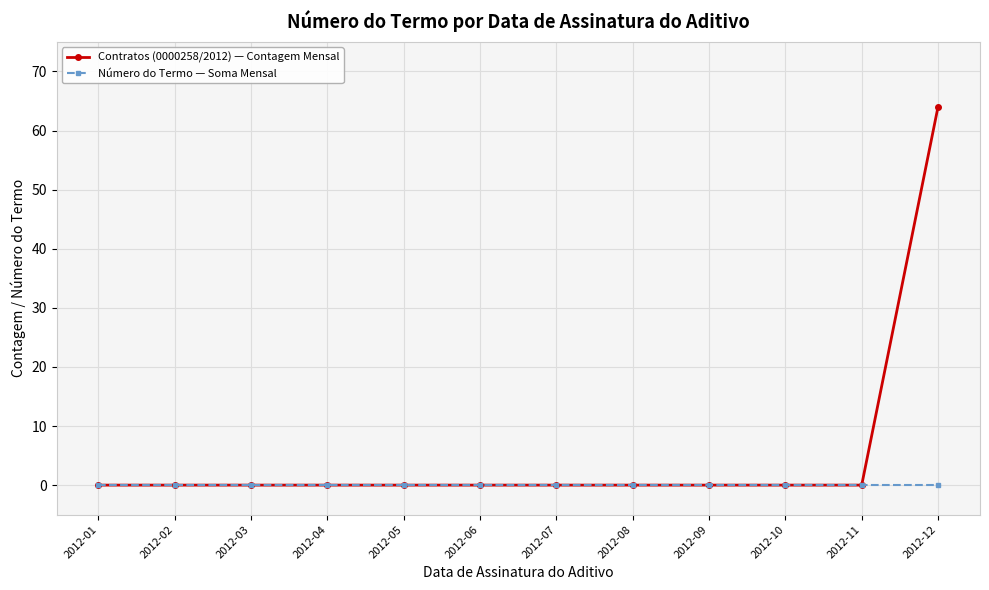

Reading left to right, list all the values displayed in this chart.

Contratos (0000258/2012) — Contagem Mensal: 2012-01=0	2012-02=0	2012-03=0	2012-04=0	2012-05=0	2012-06=0	2012-07=0	2012-08=0	2012-09=0	2012-10=0	2012-11=0	2012-12=64
Número do Termo — Soma Mensal: 2012-01=0	2012-02=0	2012-03=0	2012-04=0	2012-05=0	2012-06=0	2012-07=0	2012-08=0	2012-09=0	2012-10=0	2012-11=0	2012-12=0